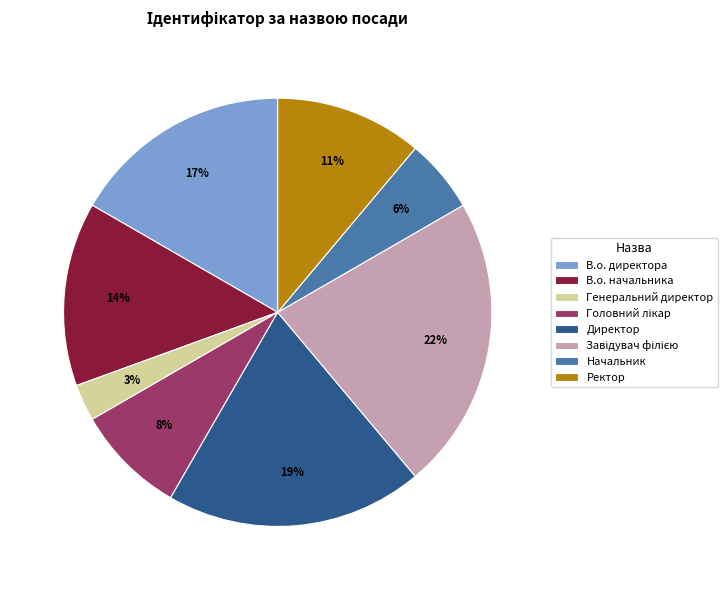

To the nearest percent, what is the difference between the largest and smallest slice percentages?

19%